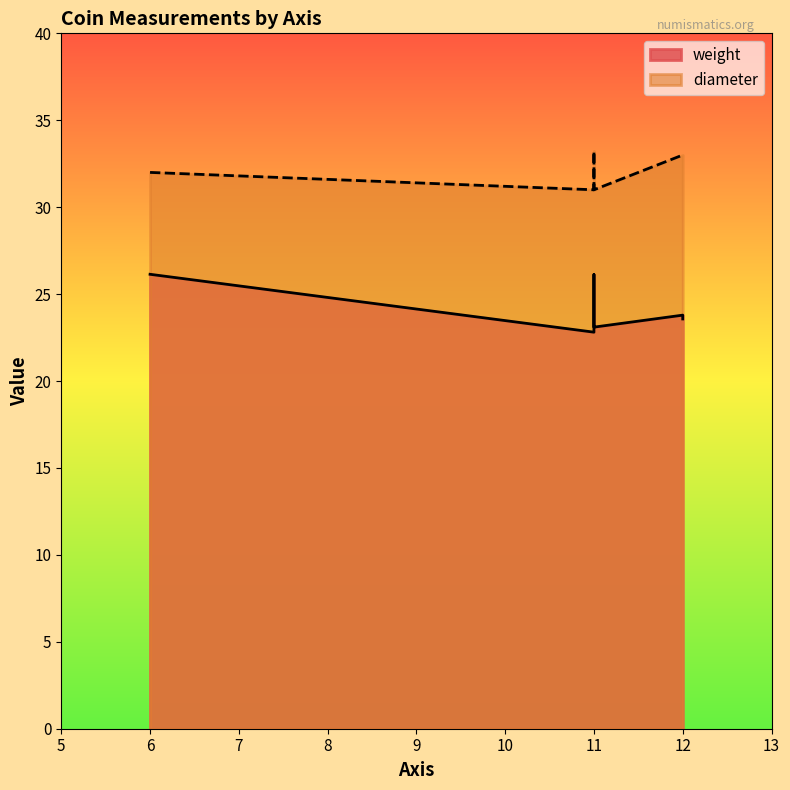

Which has a higher value, 6 or 12?

6